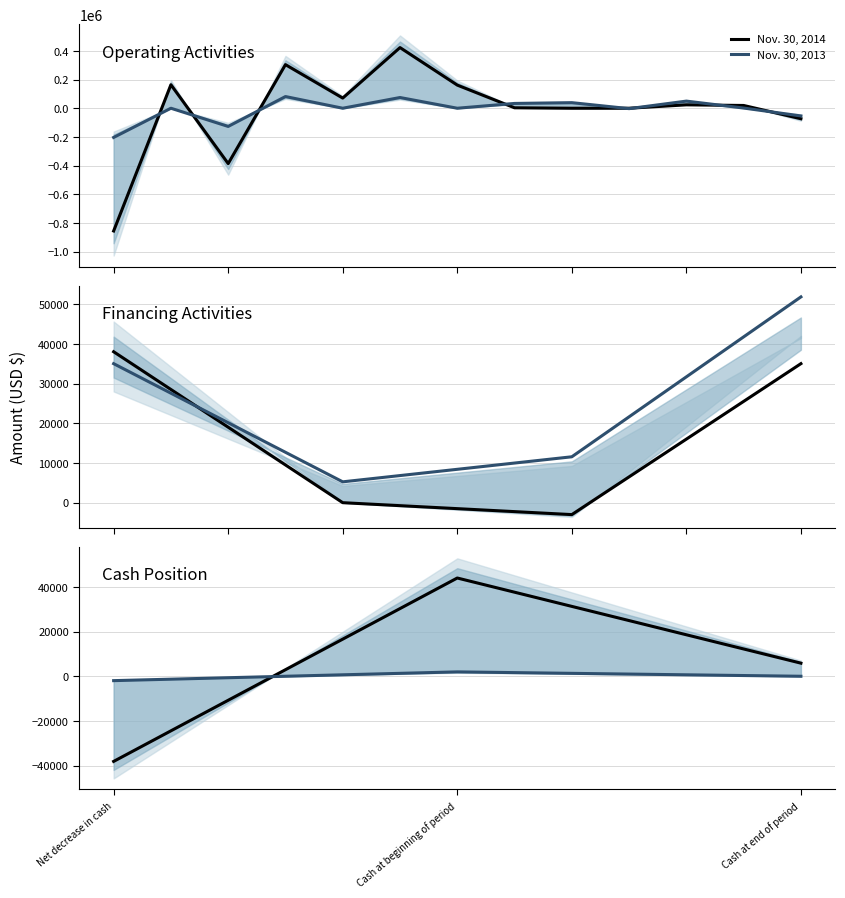

Which series has the largest total across all categories?

Nov. 30, 2014